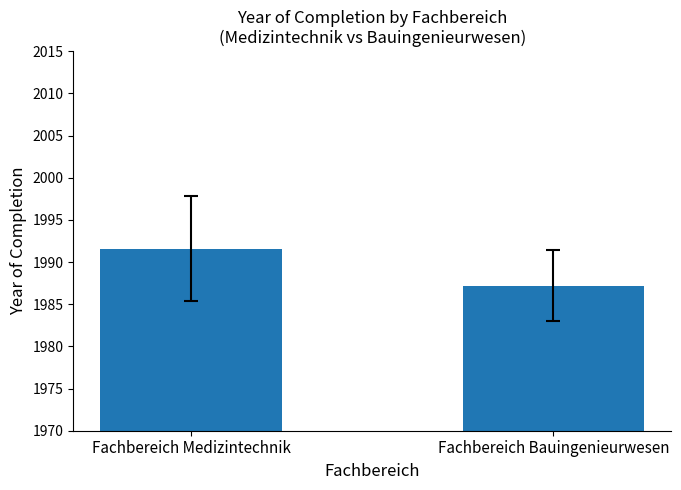

List the labels in order of value, smallest first.

Fachbereich Bauingenieurwesen, Fachbereich Medizintechnik